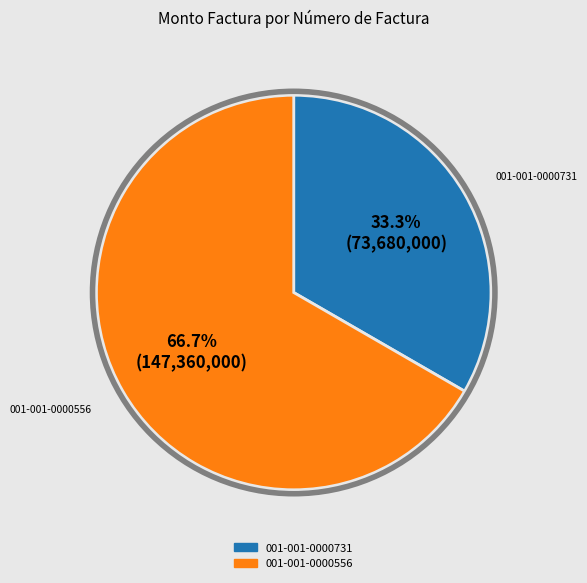

Which has a higher value, 001-001-0000731 or 001-001-0000556?

001-001-0000556